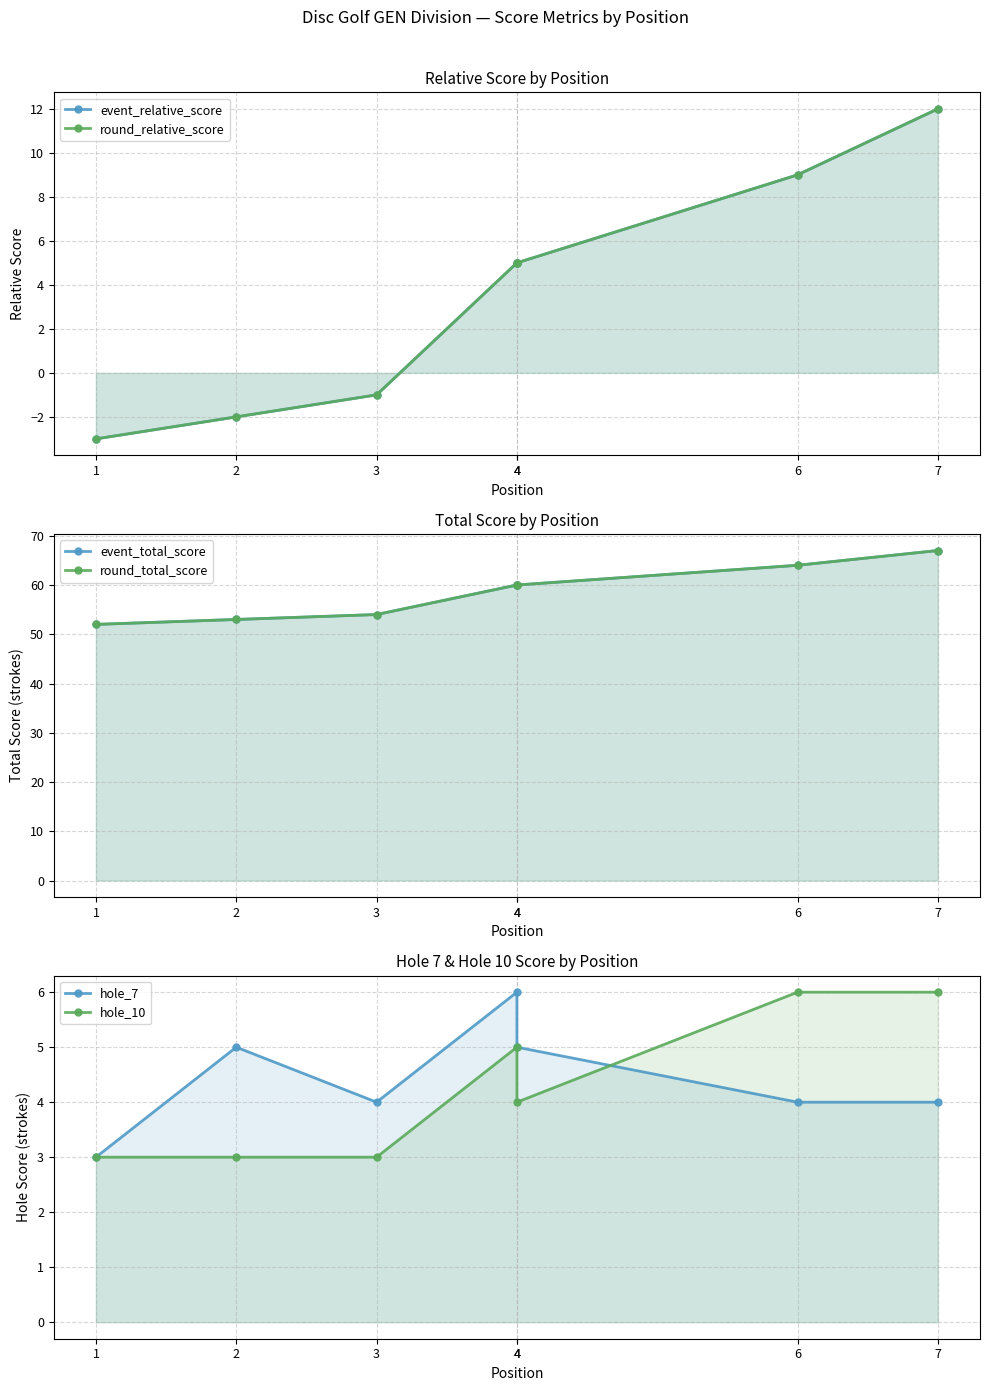

What is the approximate value of event_relative_score at 2?

-2